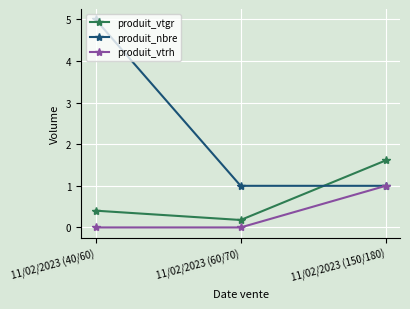

Reading left to right, list all the values displayed in this chart.

produit_vtgr: 0.4	0.2	1.6
produit_nbre: 5.0	1.0	1.0
produit_vtrh: 0.0	0.0	1.0